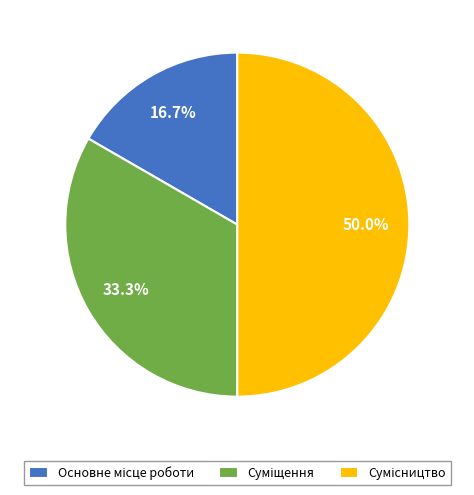

What percentage is the Основне місце роботи slice, to the nearest percent?

17%